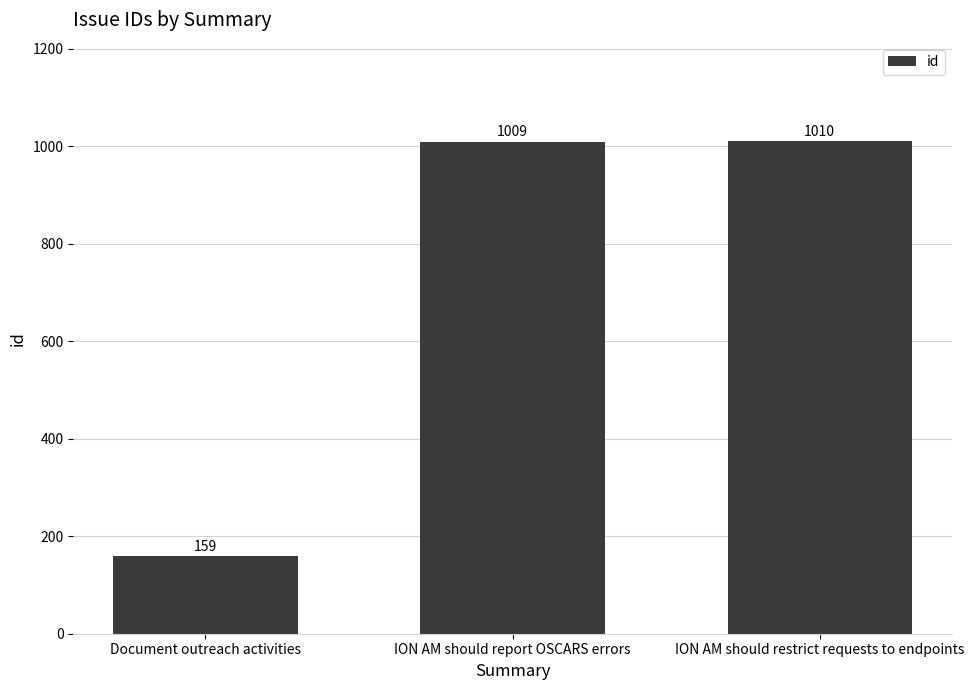

Reading left to right, what are all the values shown in this chart?

159	1009	1010